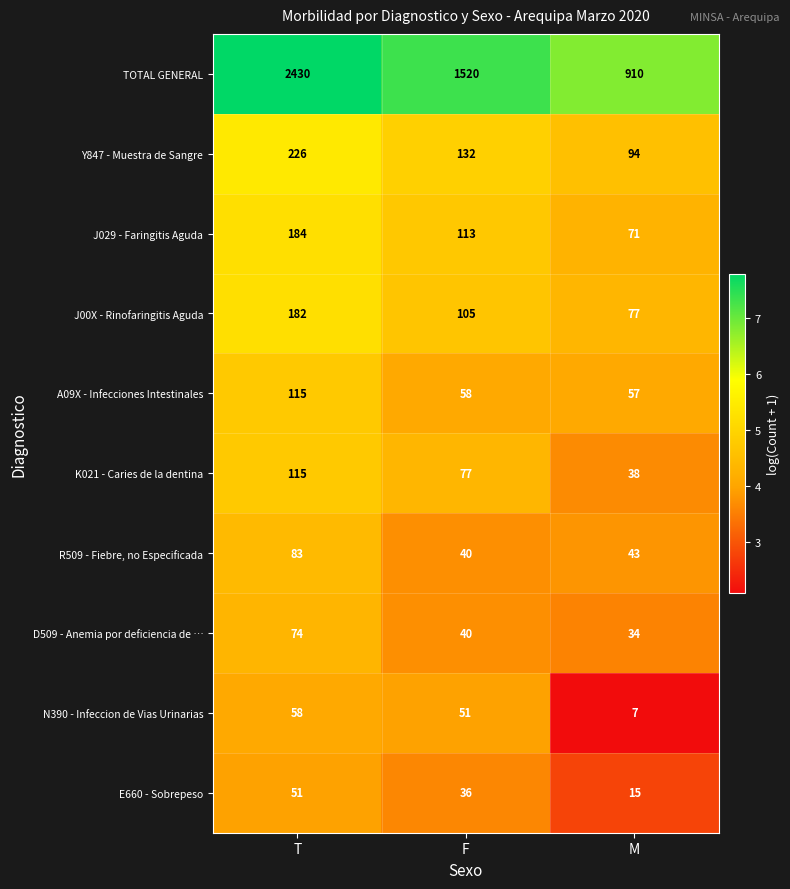

What is the difference between the second highest and minimum values in the J029 - Faringitis Aguda series?

42